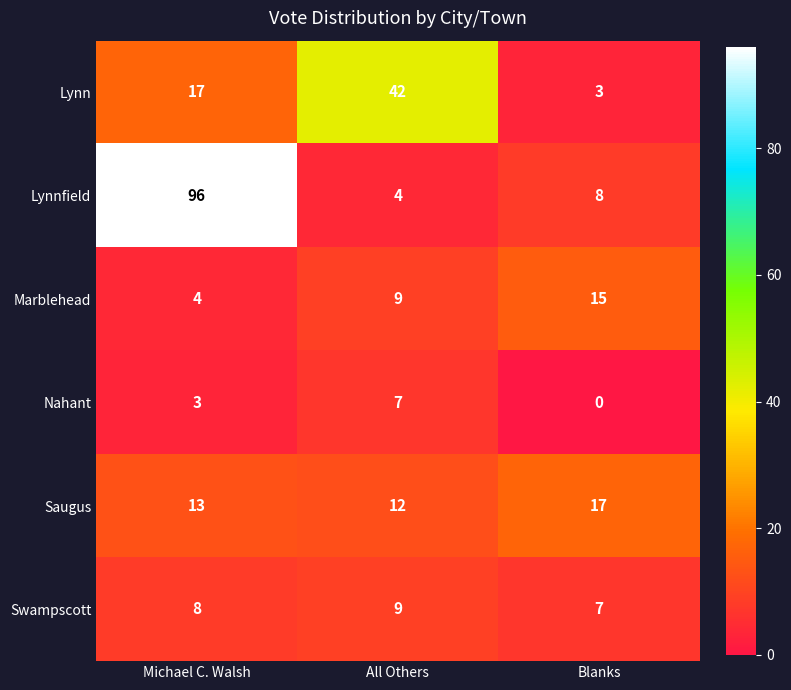

How many Nahant values are between 0 and 7?

3